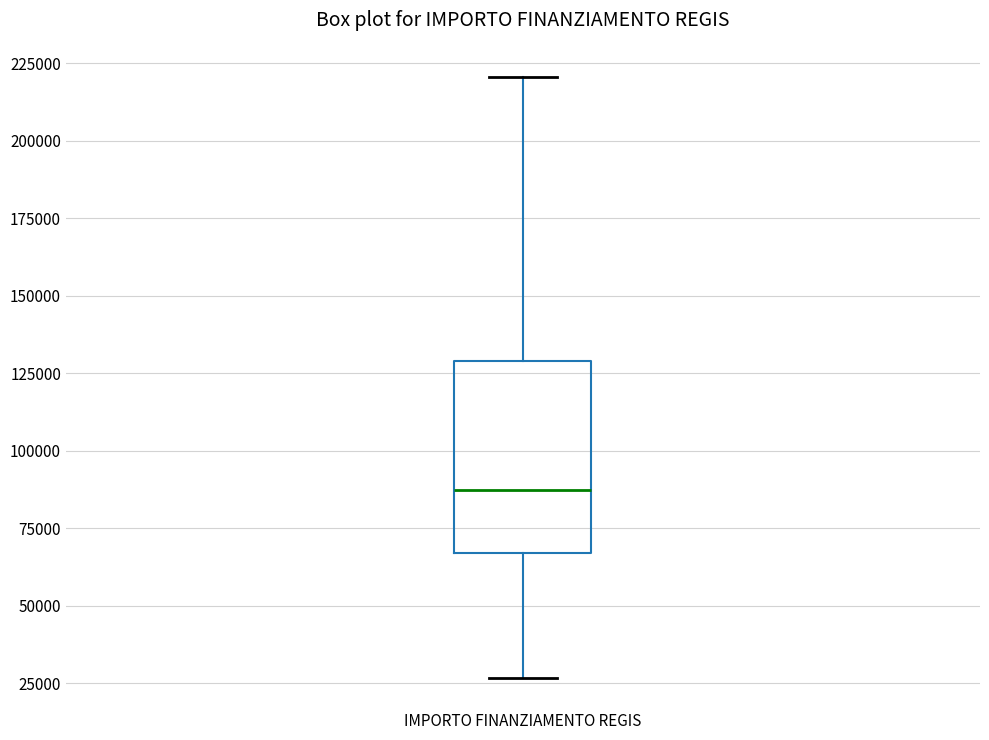

Transcribe this box plot: give where the median line is, the range the box spans, and where the two whiskers end, as read against the y-axis. The values are not printed on the chart, so give them approximately, as read against the axis.

median 85000, box 65000 to 130000, whiskers 25000 to 220000